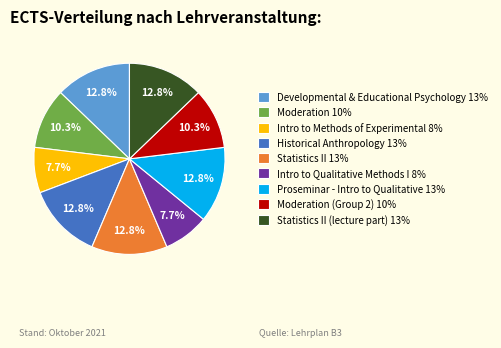

Is there any slice that represents more than half of the pie?

No